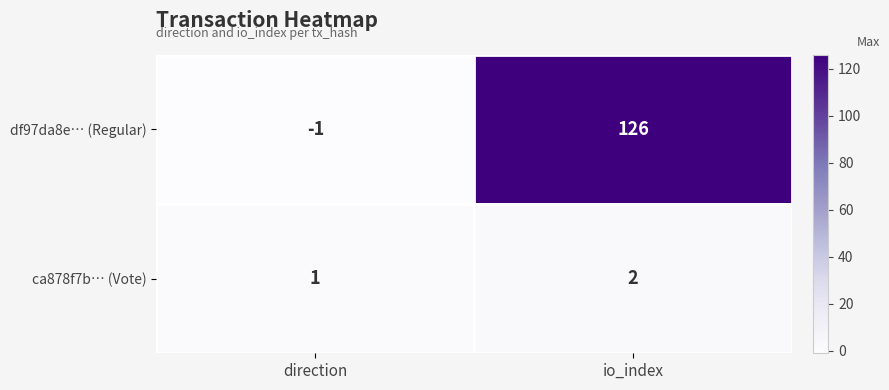

Is it true that ca878f7b… (Vote) equals 0 at direction?

False